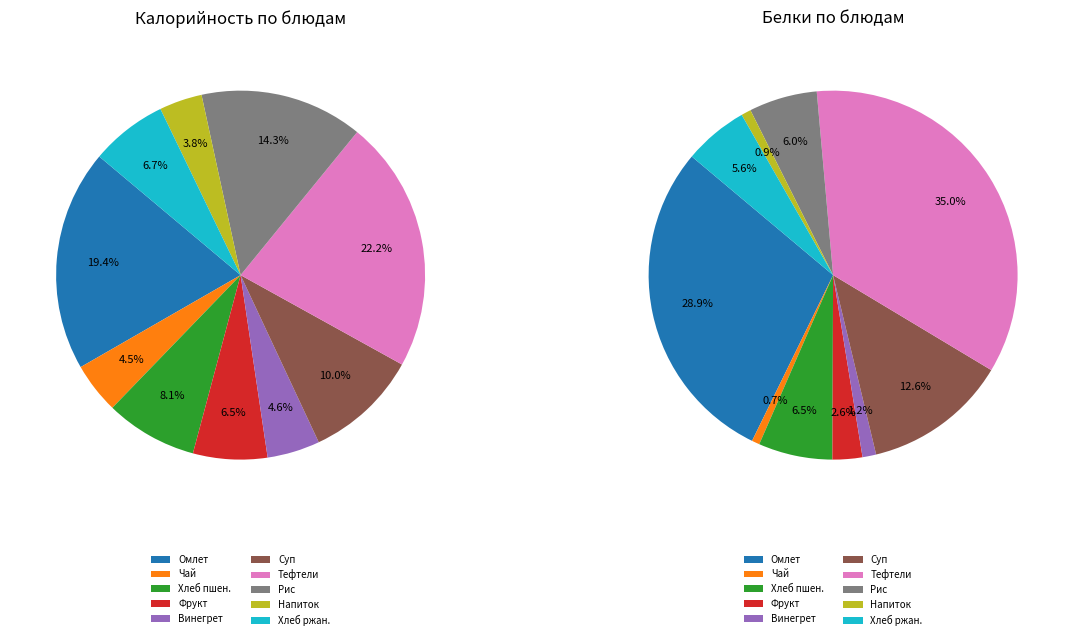

To the nearest percent, what portion does Тефтели рыбные с овощами тушеными represent?

22%